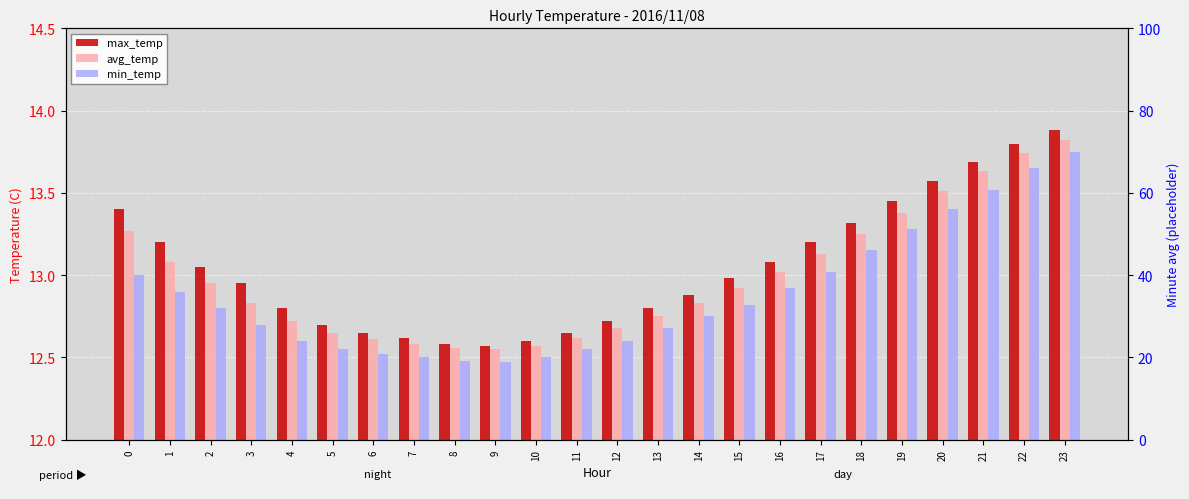

Is the value of max_temp at 16 greater than the value of min_temp at 6?

Yes